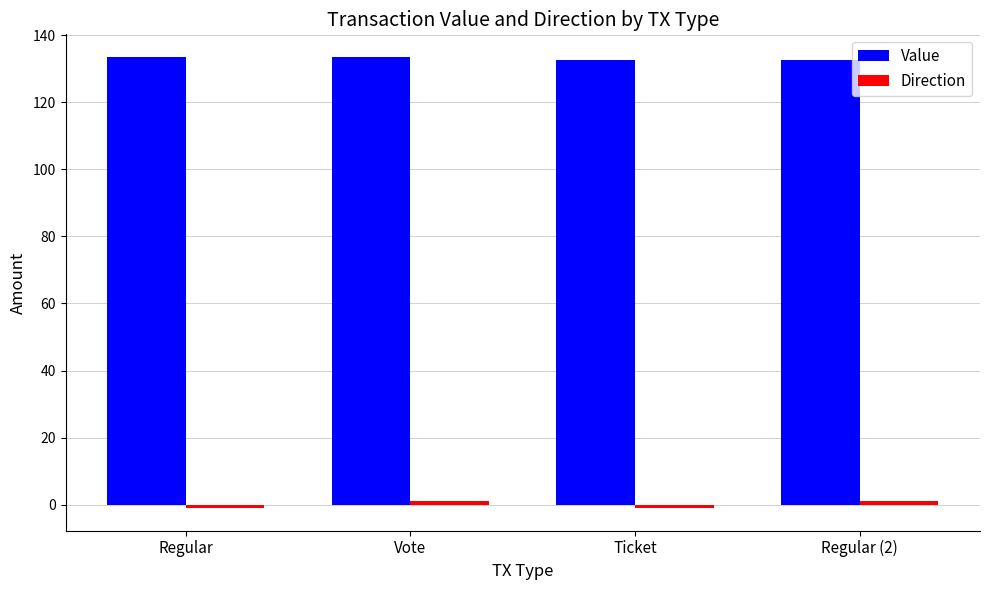

What is the smallest value displayed?

-1.0